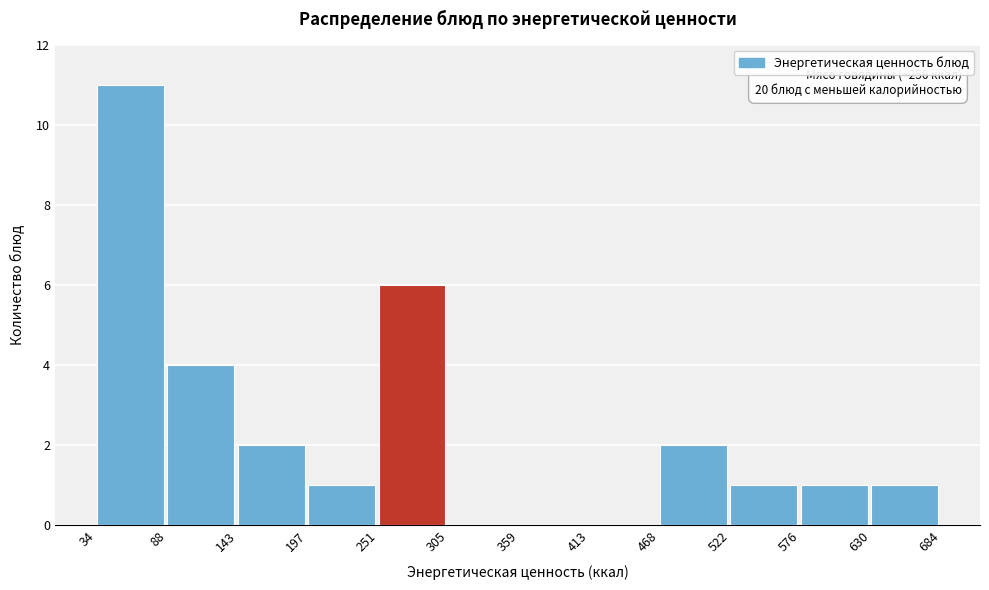

Which range on the x-axis has the tallest bar?

34 to 88